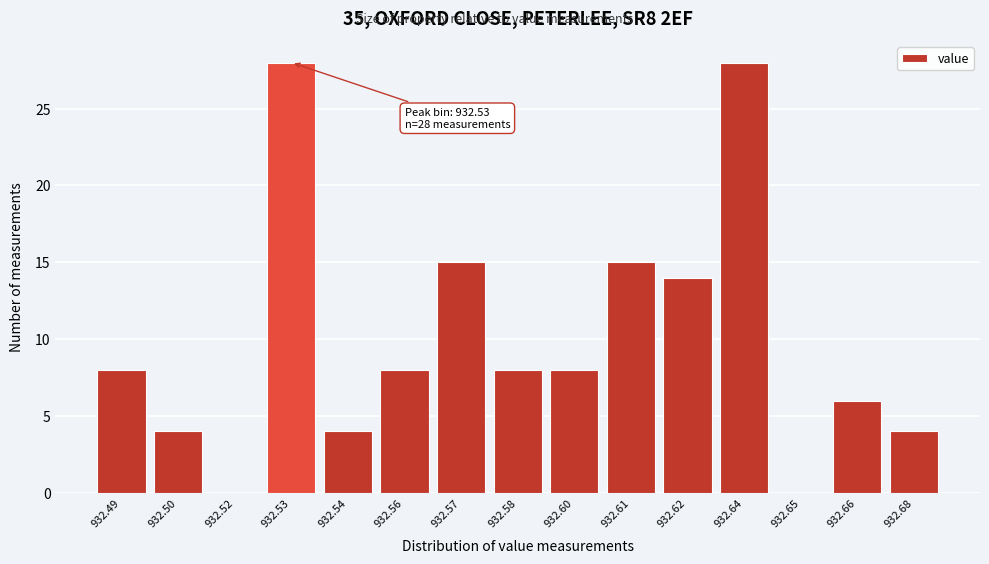

Reading left to right, what are all the values shown in this chart?

932.49=8	932.50=4	932.52=0	932.53=28	932.54=4	932.56=8	932.57=15	932.58=8	932.60=8	932.61=15	932.62=14	932.64=28	932.65=0	932.66=6	932.68=4